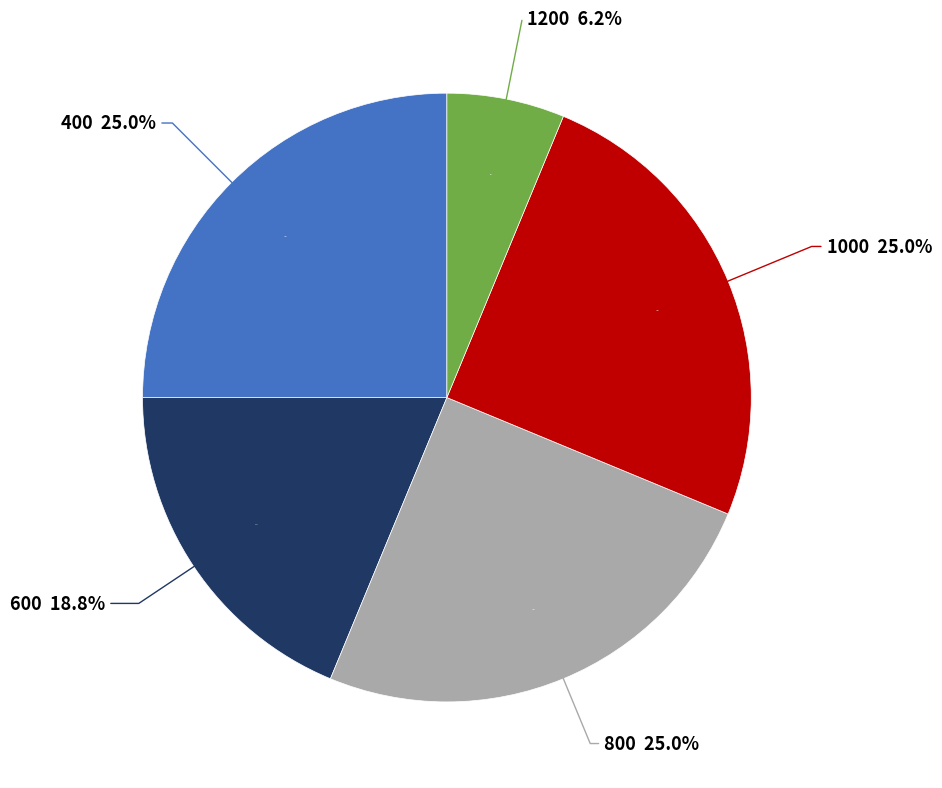

Rank the categories by value from lowest to highest.

1200, 600, 400, 800, 1000